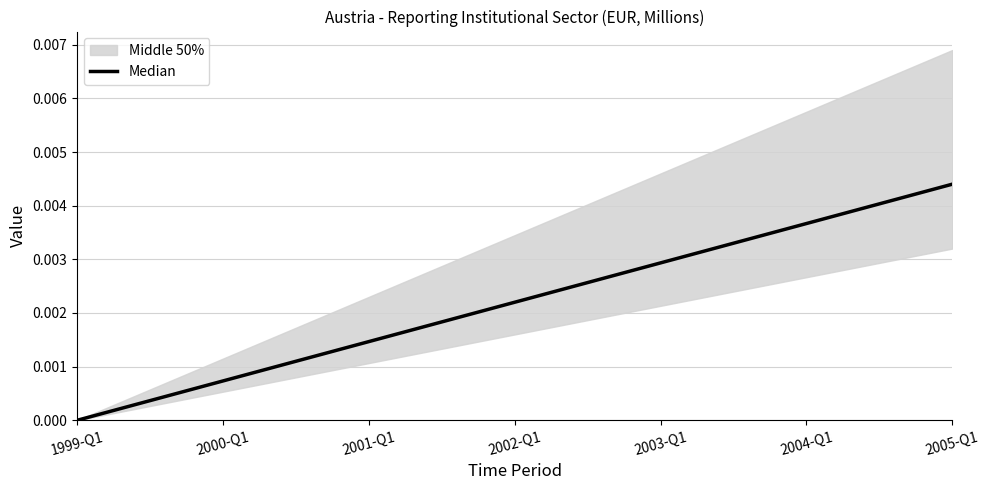

Which label corresponds to the smallest value in the chart?

1999-Q1